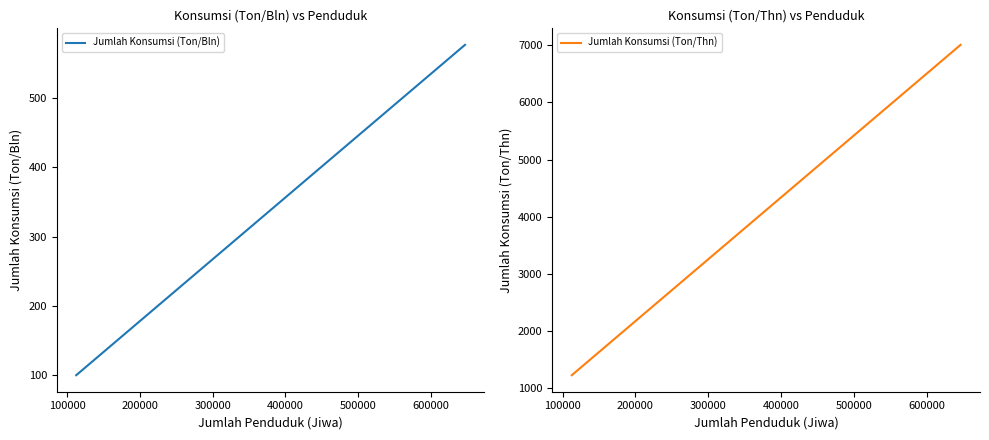

What are all the series names shown in the legend?

Jumlah Konsumsi (Ton/Bln), Jumlah Konsumsi (Ton/Thn)